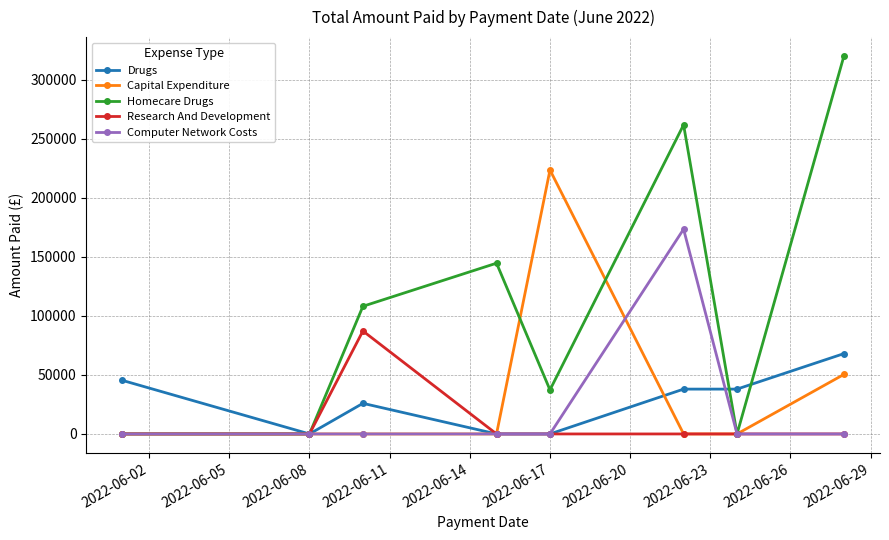

How many lines are shown in the chart?

5